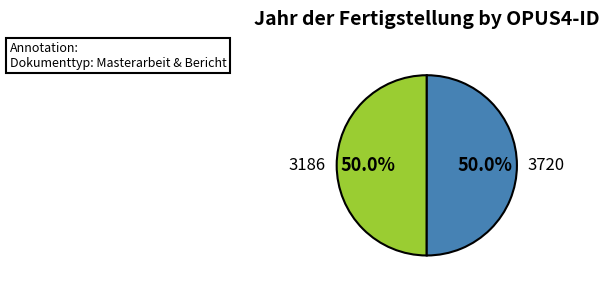

True or false: 3720 accounts for 39% of the total.

False